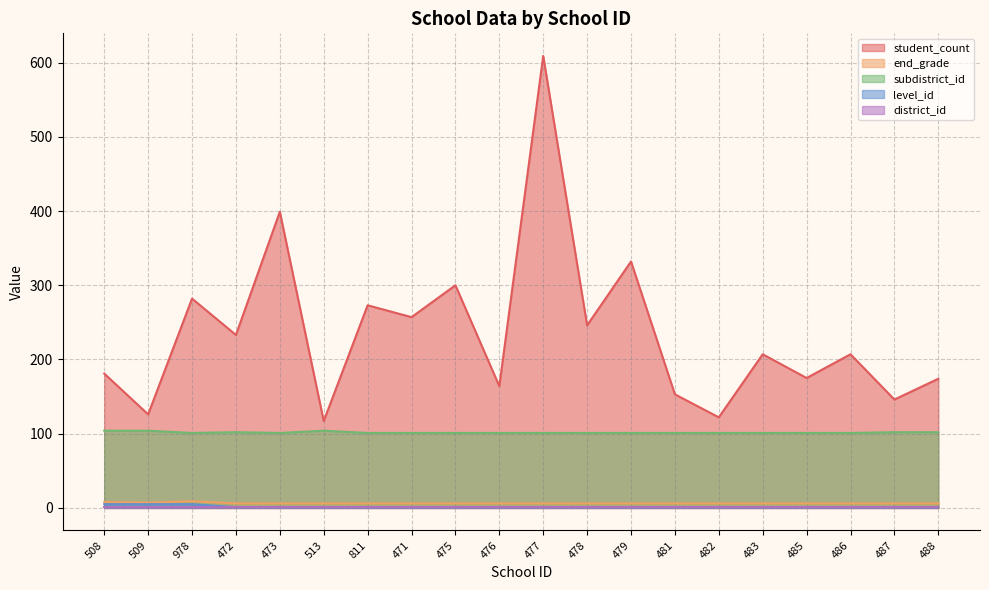

At which label is student_count closest to 363?

479